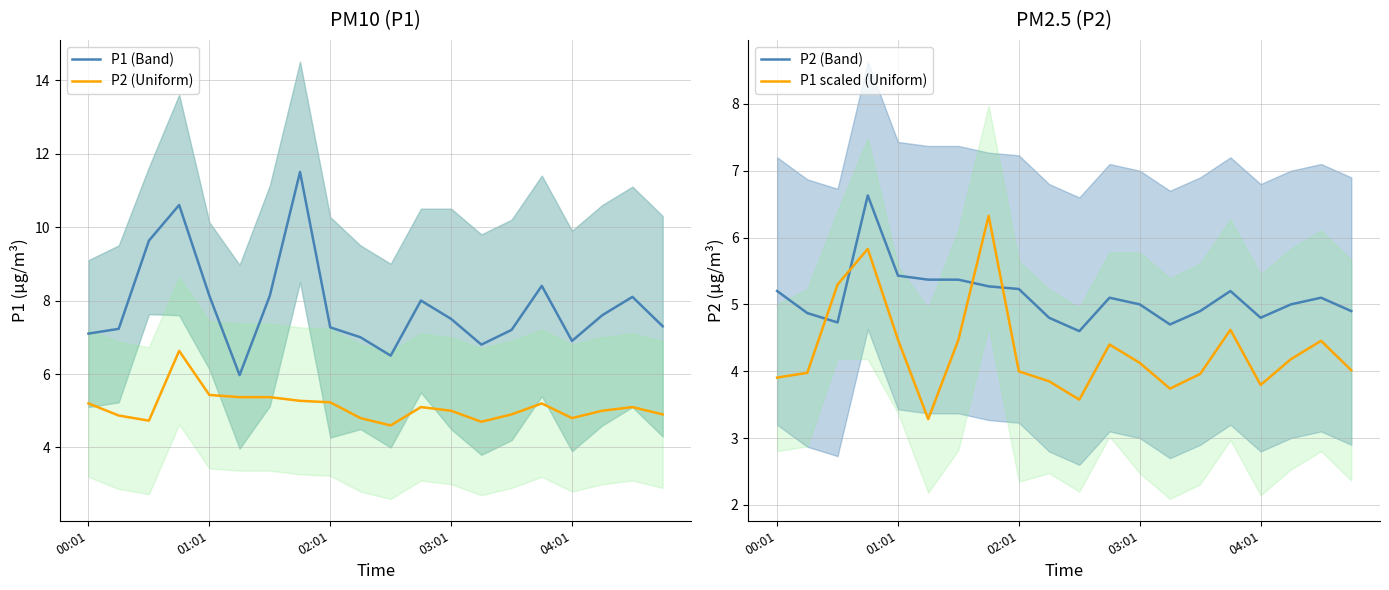

True or false: P1 (Band) and P2 (Uniform) intersect in this chart.

False